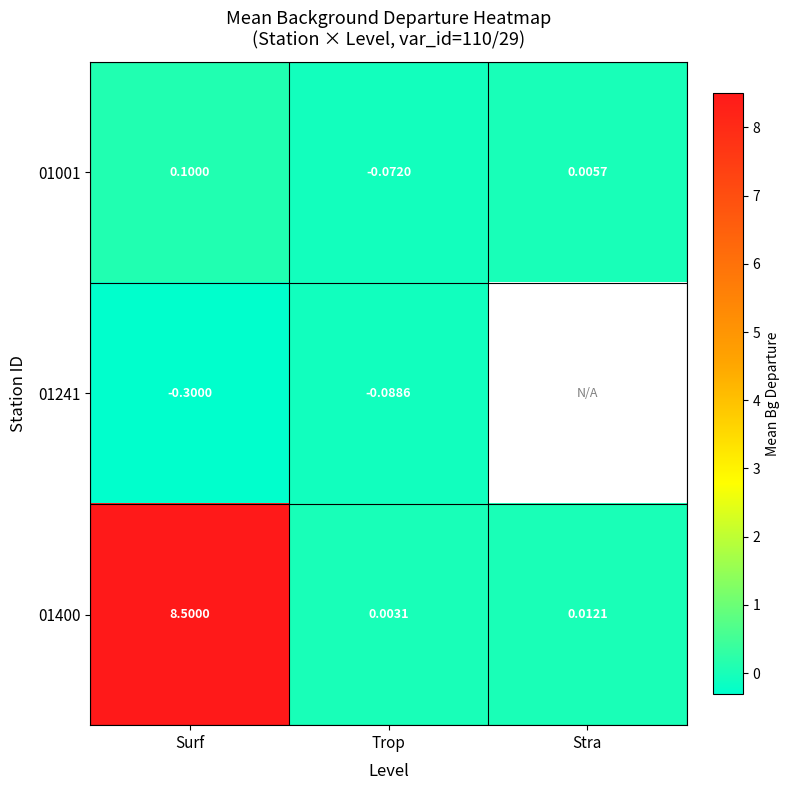

Is the value of 01400 at Trop greater than the value of 01241 at Surf?

Yes